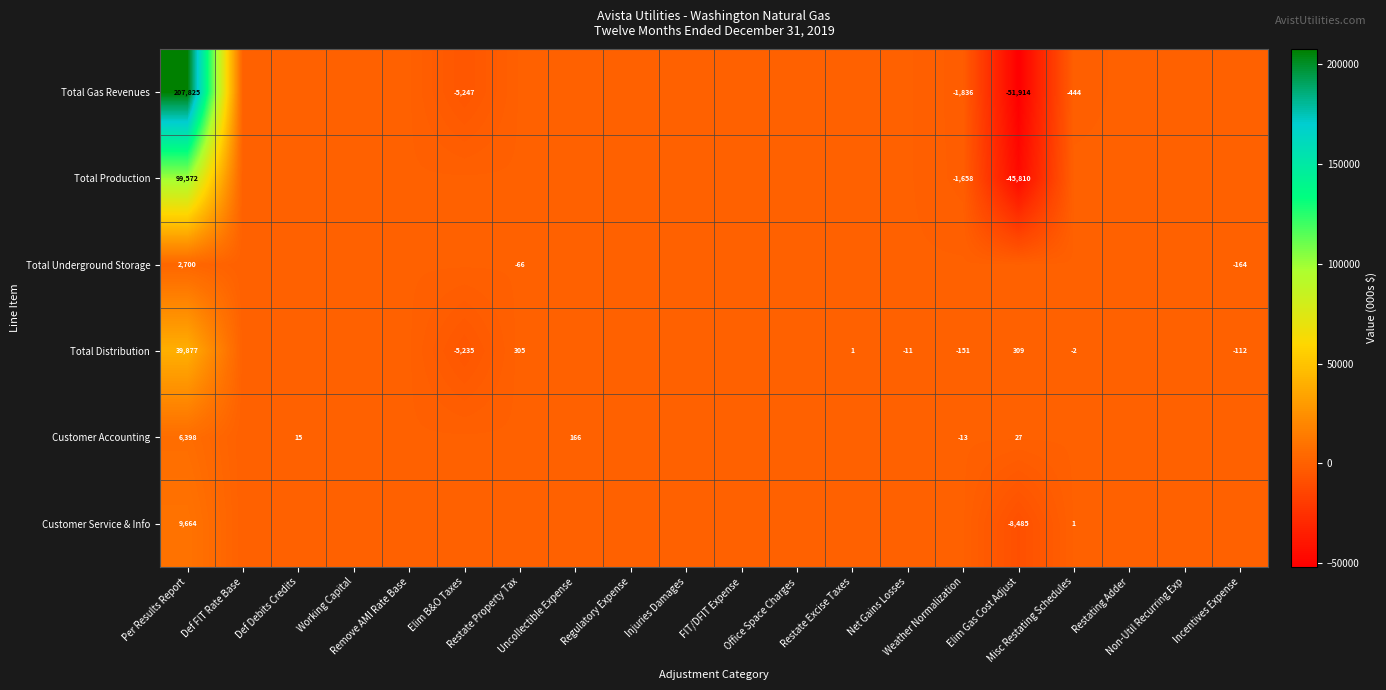

What is the average value of the Total Production series?

2605